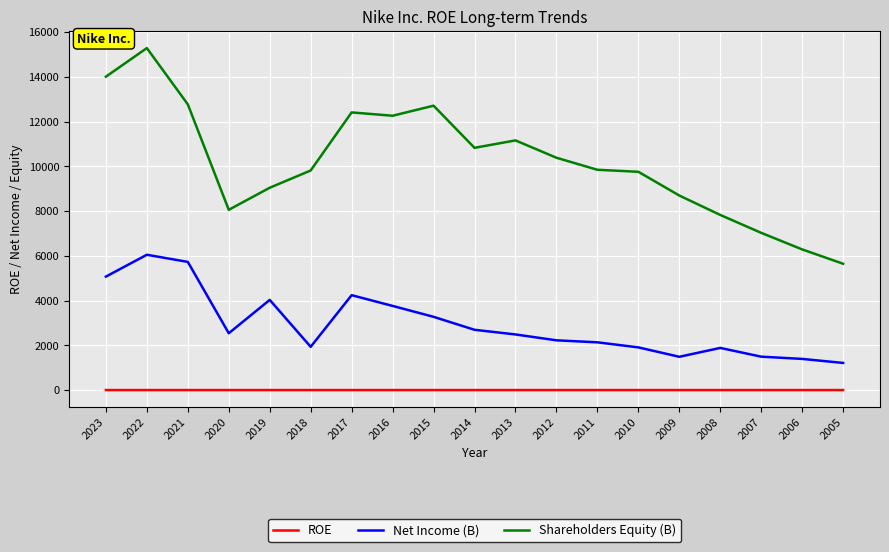

List the series in order of their peak value, lowest first.

ROE, Net Income (B), Shareholders Equity (B)